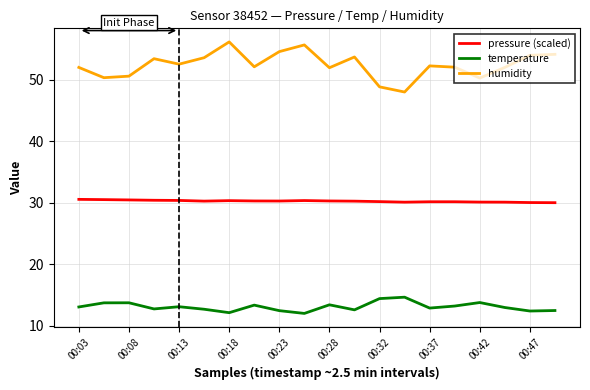

Is this an area chart (filled region under the line)?

No